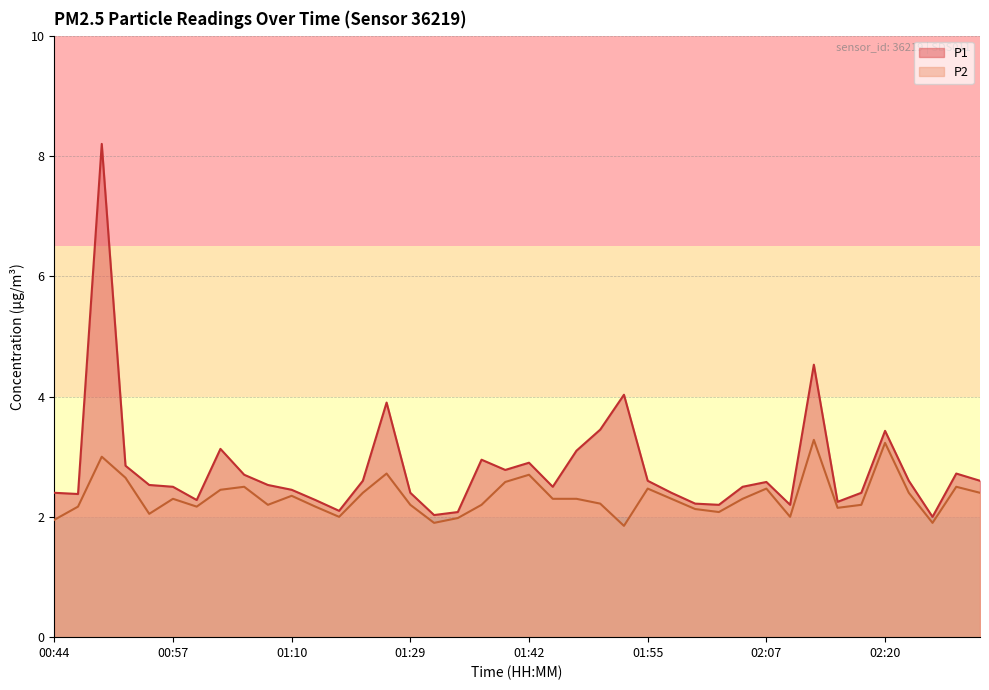

What is the difference between the highest and lowest values at 01:04?

0.2